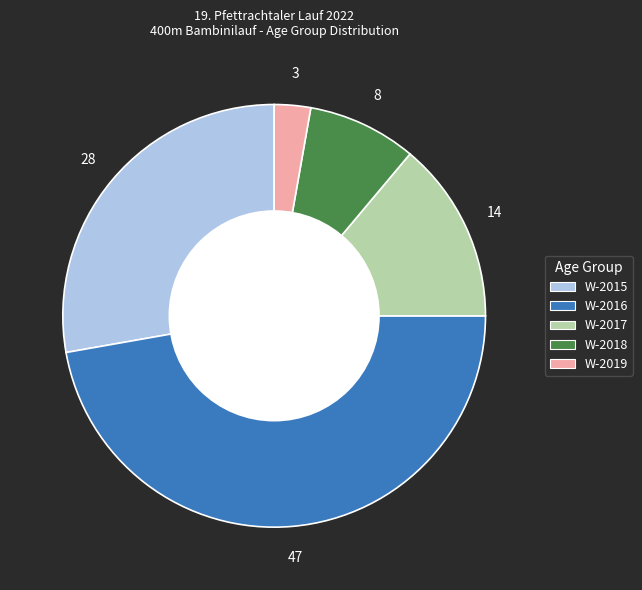

Which slice is the largest?

W-2016